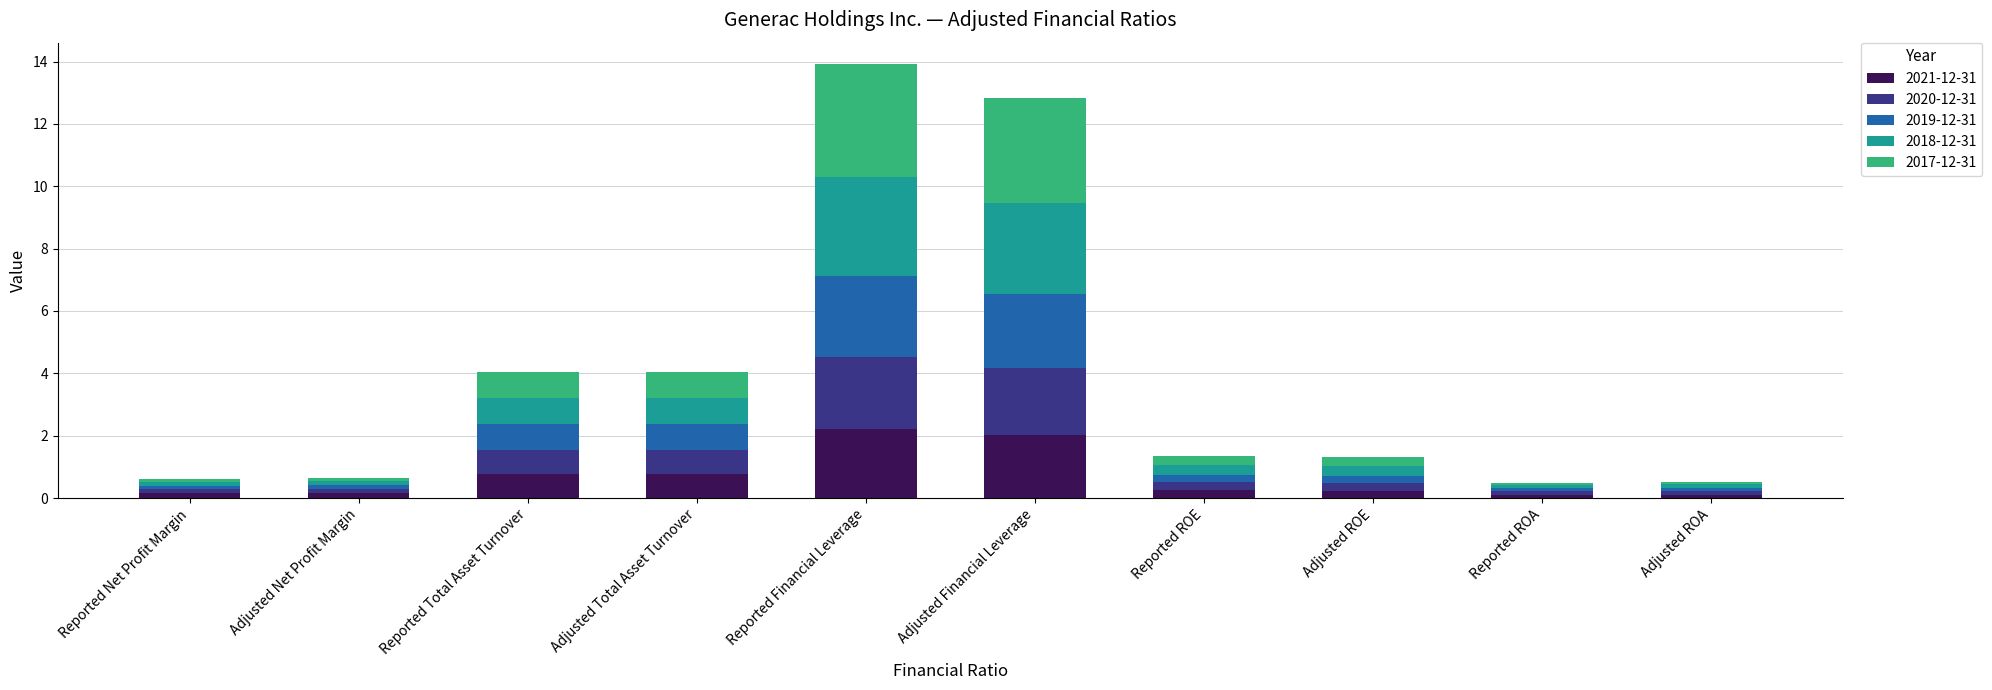

What is the sum of the 2021-12-31 values at Adjusted Total Asset Turnover and Adjusted Financial Leverage?

2.8